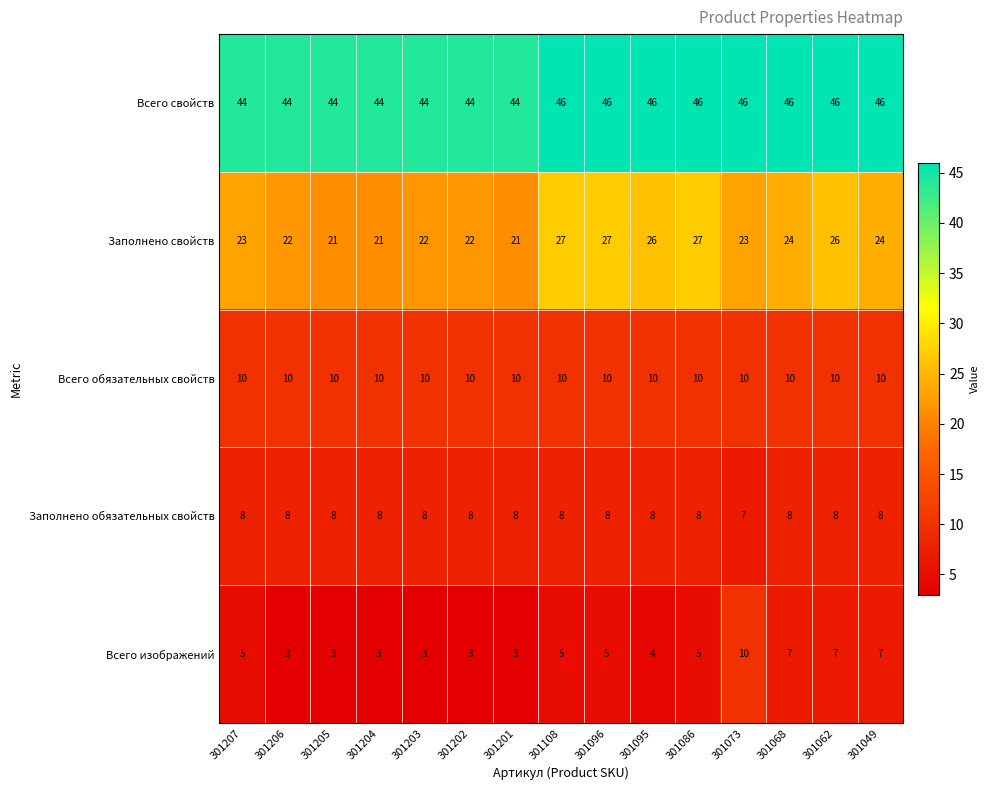

Rank the series at 301068 from highest to lowest value.

Всего свойств, Заполнено свойств, Всего обязательных свойств, Заполнено обязательных свойств, Всего изображений